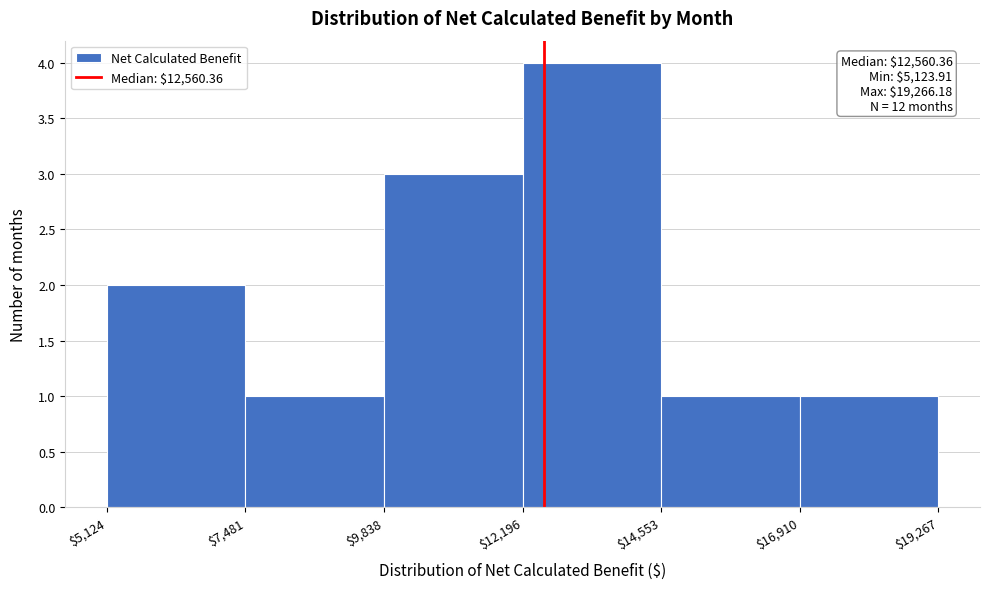

Which range on the x-axis has the tallest bar?

$12,196 to $14,553